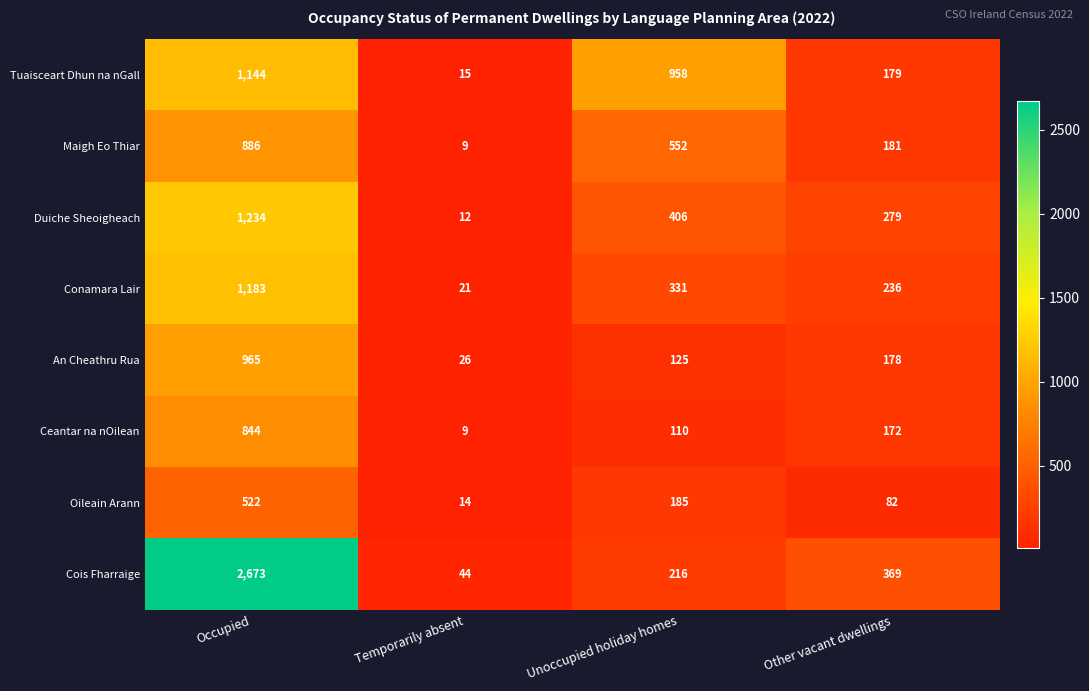

At which category is the sum across all series the highest?

Occupied